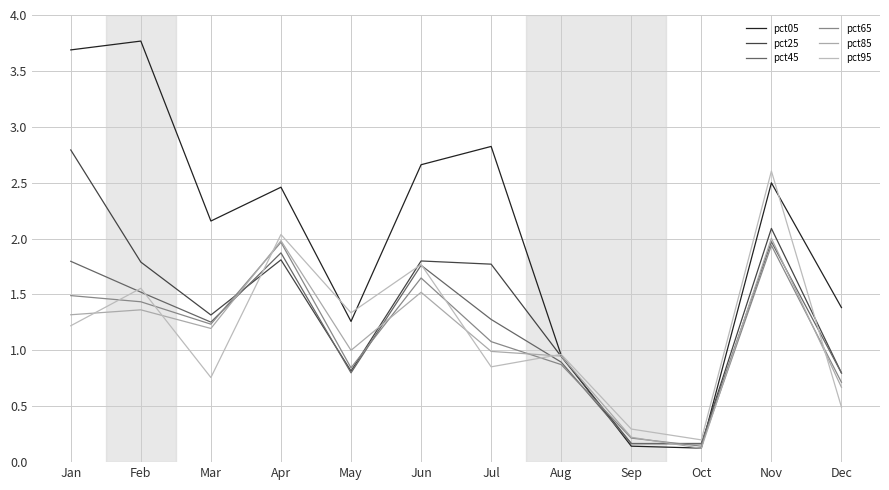

Is this an area chart (filled region under the line)?

No